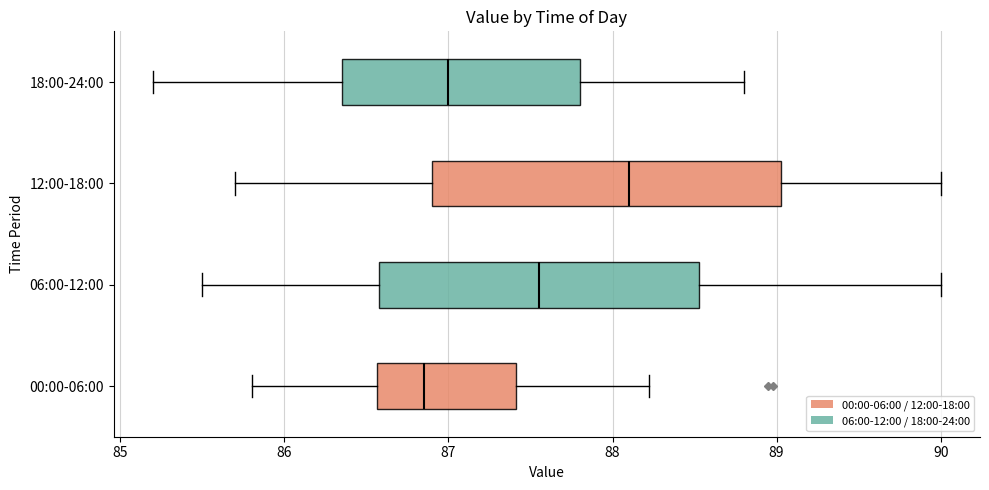

Which box is the widest, from its left edge to its right edge?

12:00-18:00